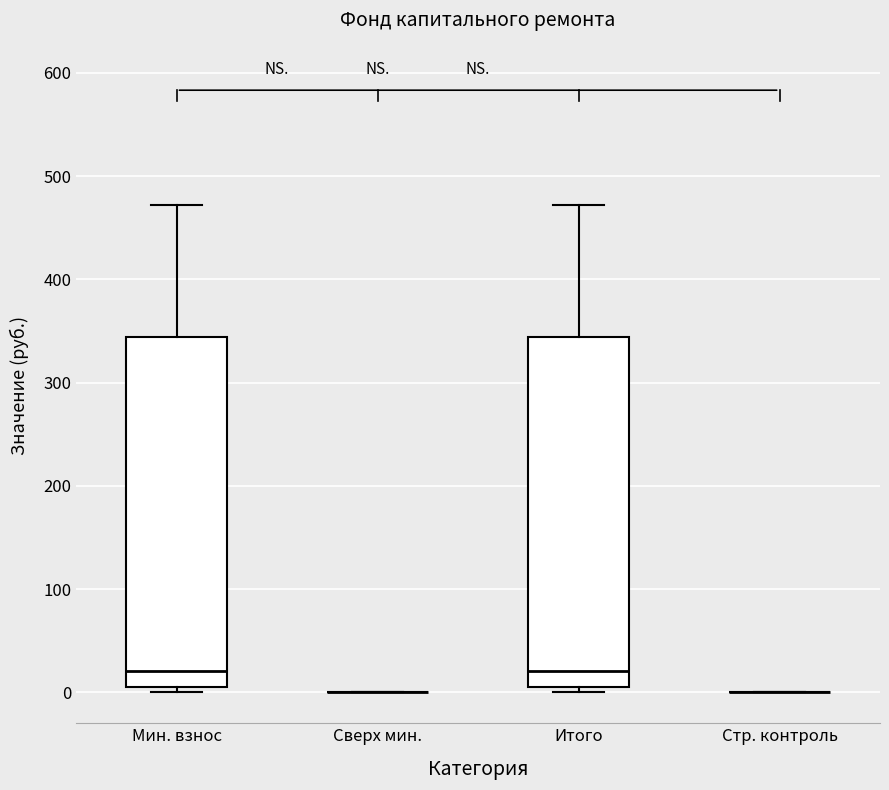

Reading left to right, read every box against the y-axis: the position of its median line, the range the box covers, and the ends of its whiskers. The values are not printed on the chart, so give them approximately, as read against the axis.

Мин. взнос: median 20, box 10 to 340, whiskers 0 to 470
Сверх мин.: box collapsed to a line at 0, whiskers 0 to 0
Итого: median 20, box 10 to 340, whiskers 0 to 470
Стр. контроль: box collapsed to a line at 0, whiskers 0 to 0